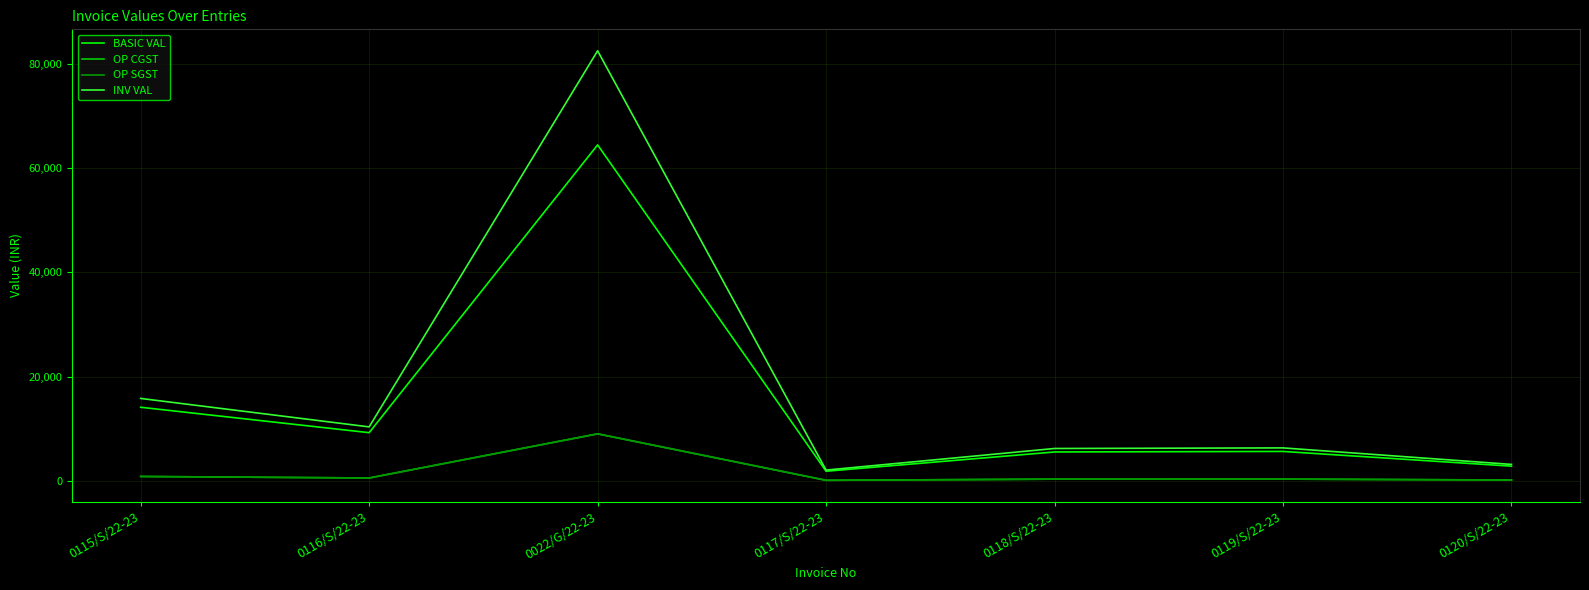

True or false: INV VAL and BASIC VAL intersect in this chart.

False